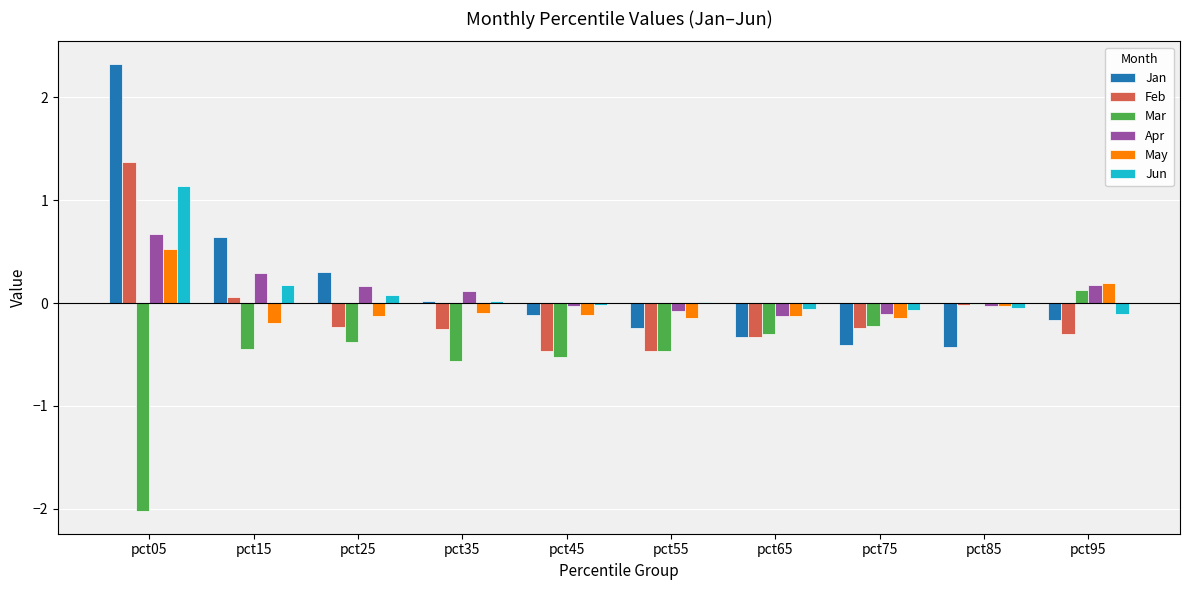

How many groups of bars are there?

10